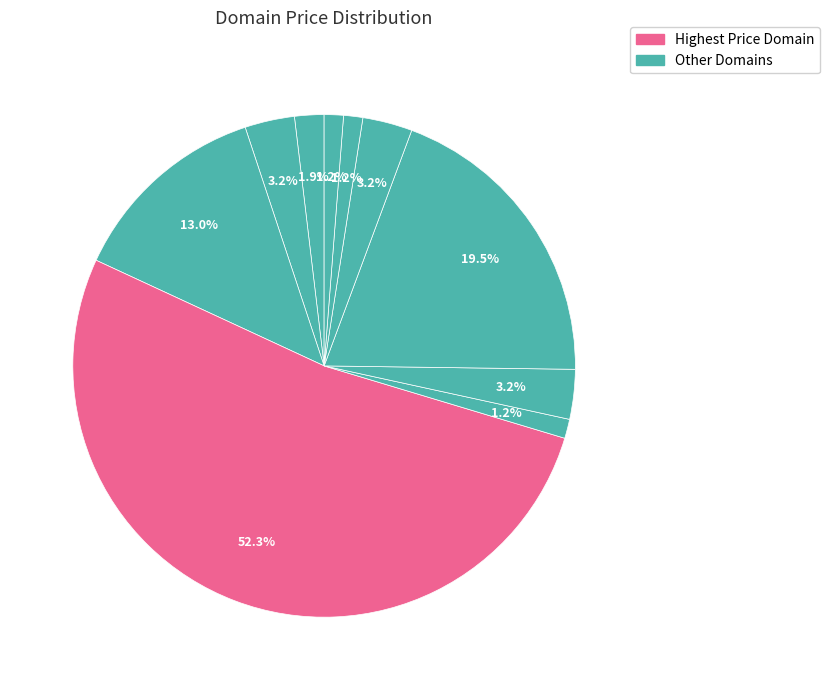

How many segments does this pie chart have?

10